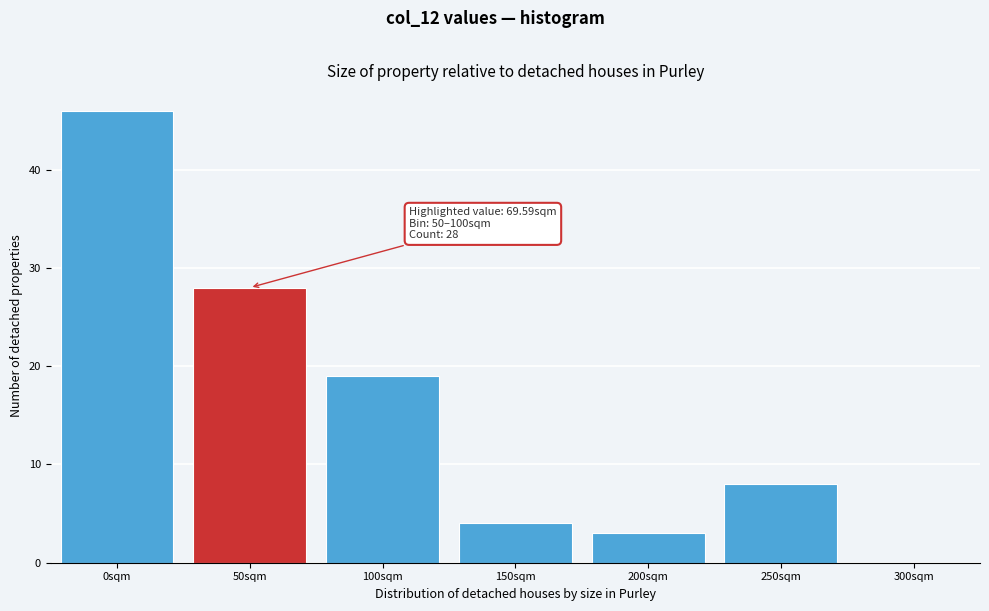

Reading left to right, what are all the values shown in this chart?

0sqm=46	50sqm=28	100sqm=19	150sqm=4	200sqm=3	250sqm=8